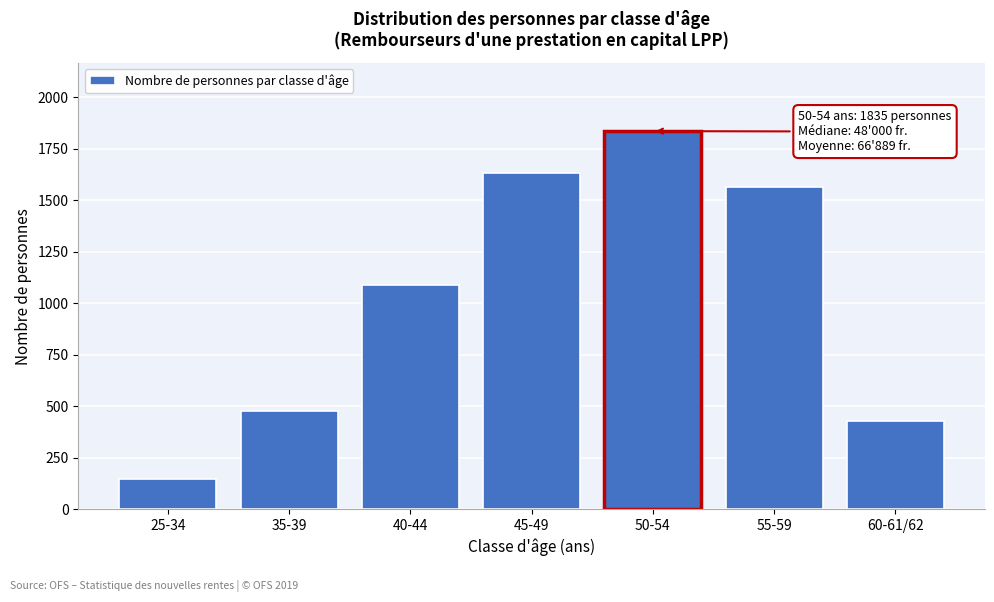

Reading right to left, extract all data points from this chart.

60-61/62=430	55-59=1564	50-54=1835	45-49=1633	40-44=1086	35-39=476	25-34=145